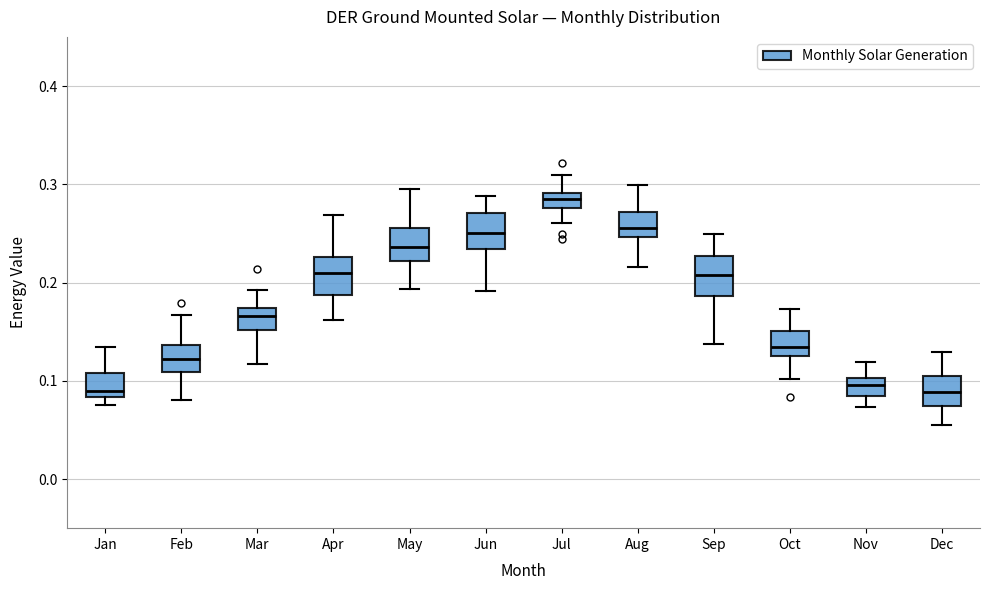

Where is the lower edge of the box for Jan on the y-axis? The values are not printed on the chart, so give them approximately, as read against the axis.

0.08